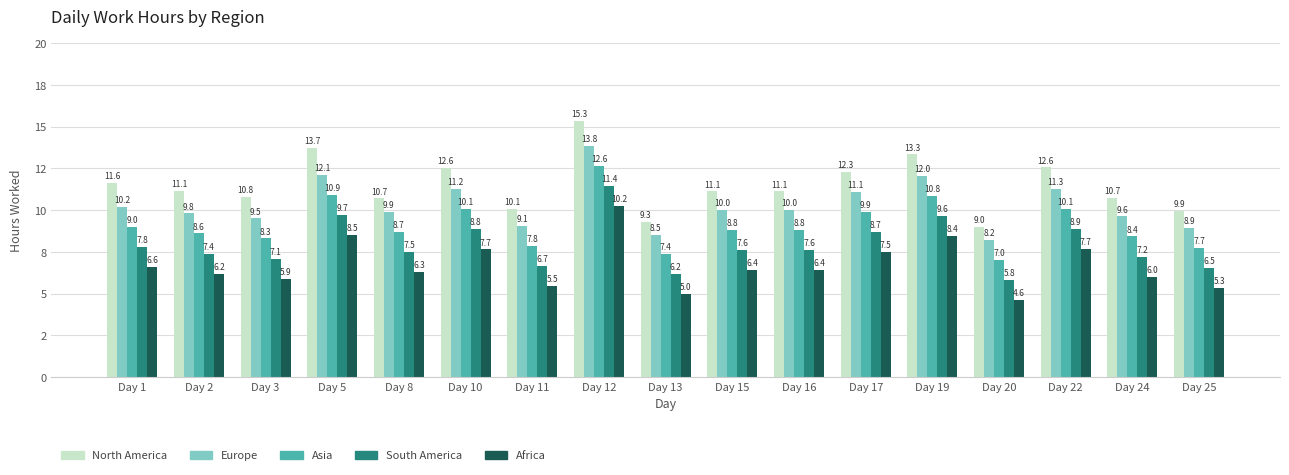

At which category is the sum across all series the highest?

Day 12